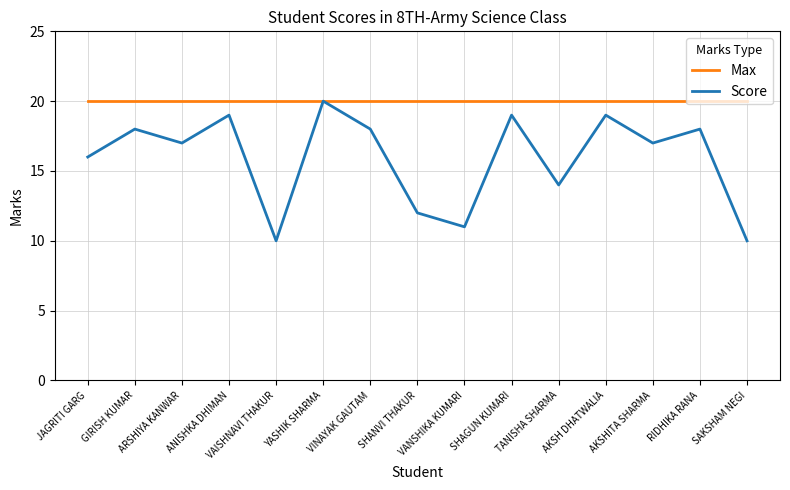

What is the difference between the highest and lowest values at VINAYAK GAUTAM?

2